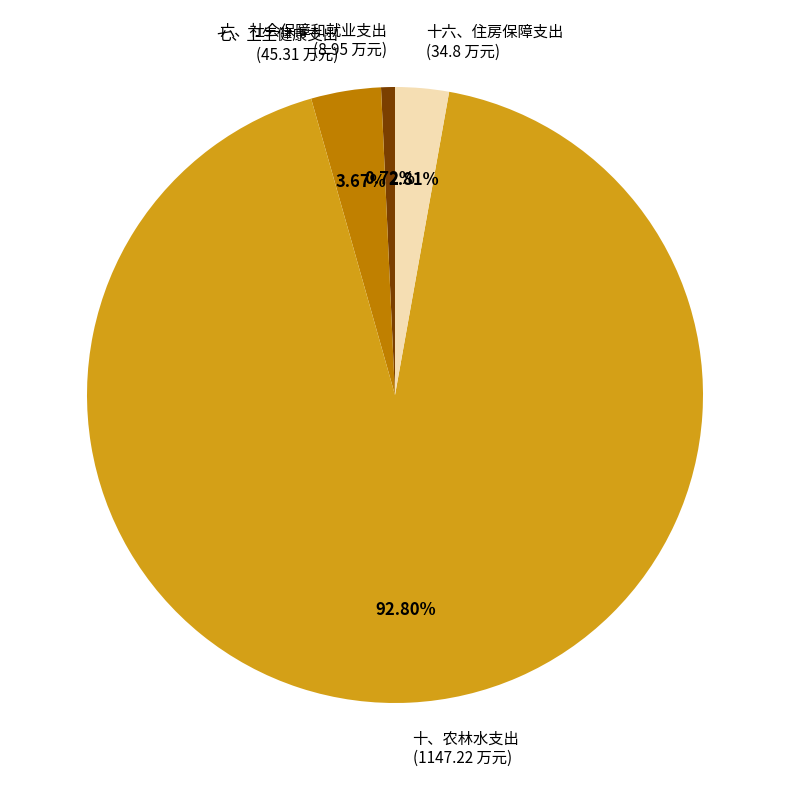

What is the majority slice?

十、农林水支出